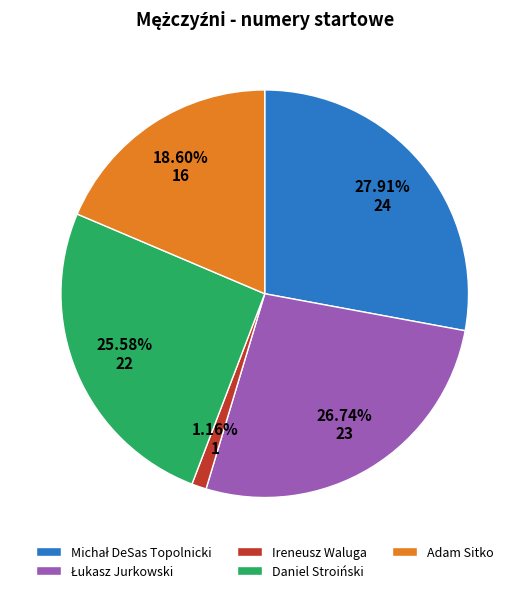

Which has a higher value, Ireneusz Waluga or Daniel Stroiński?

Daniel Stroiński